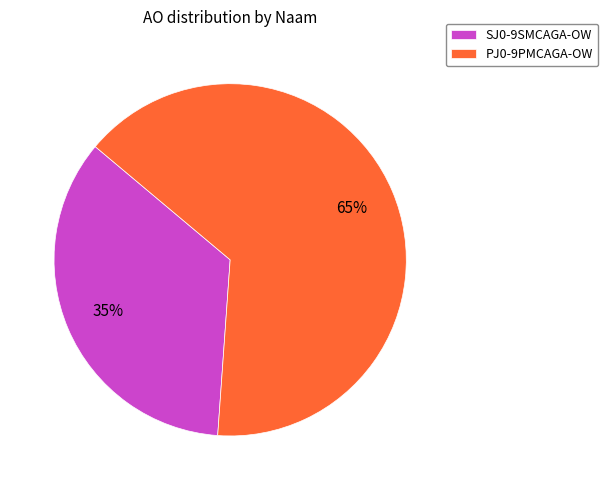

The SJ0-9SMCAGA-OW slice represents 35% of the pie. True or false?

True